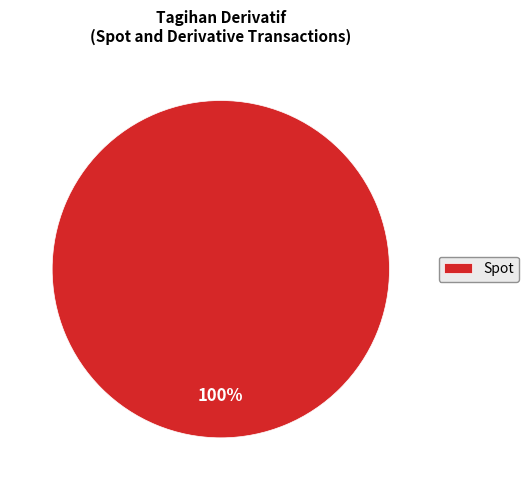

What is the majority slice?

Spot